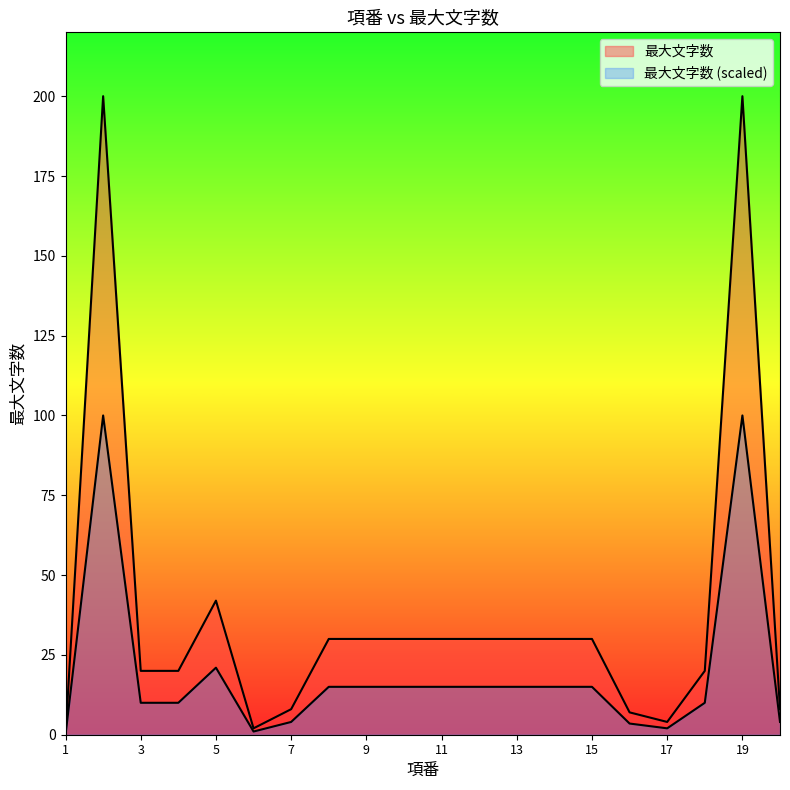

List the labels in order of value, largest first.

2, 19, 5, 8, 9, 10, 11, 12, 13, 14, 15, 3, 4, 18, 7, 20, 16, 17, 6, 1